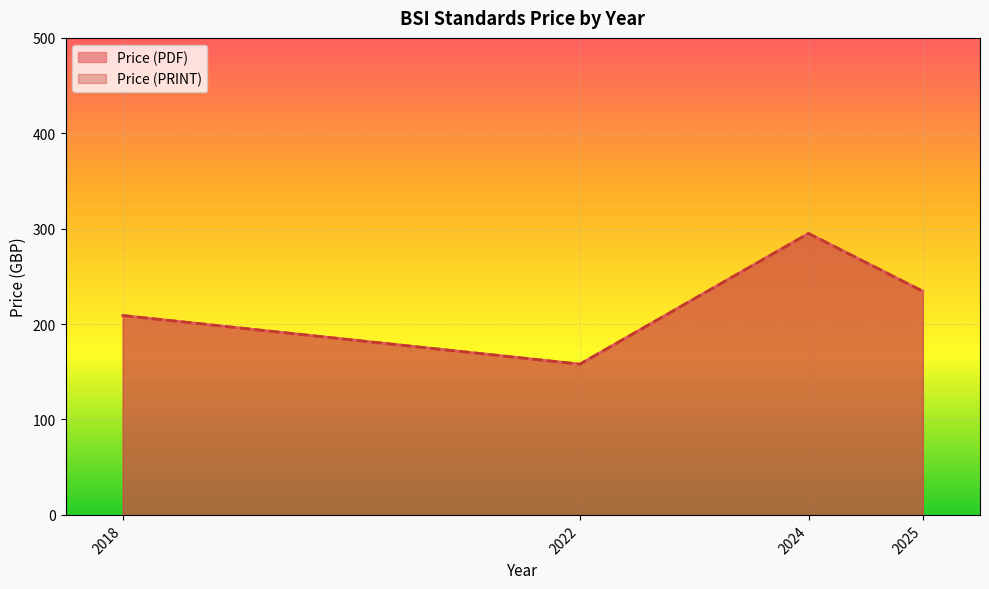

How many lines are shown in the chart?

2